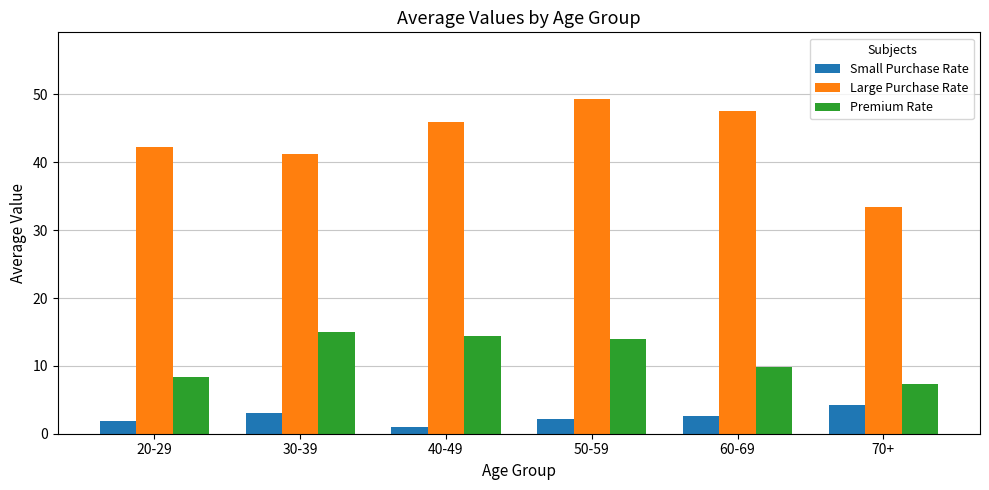

Does the chart contain any negative values?

No